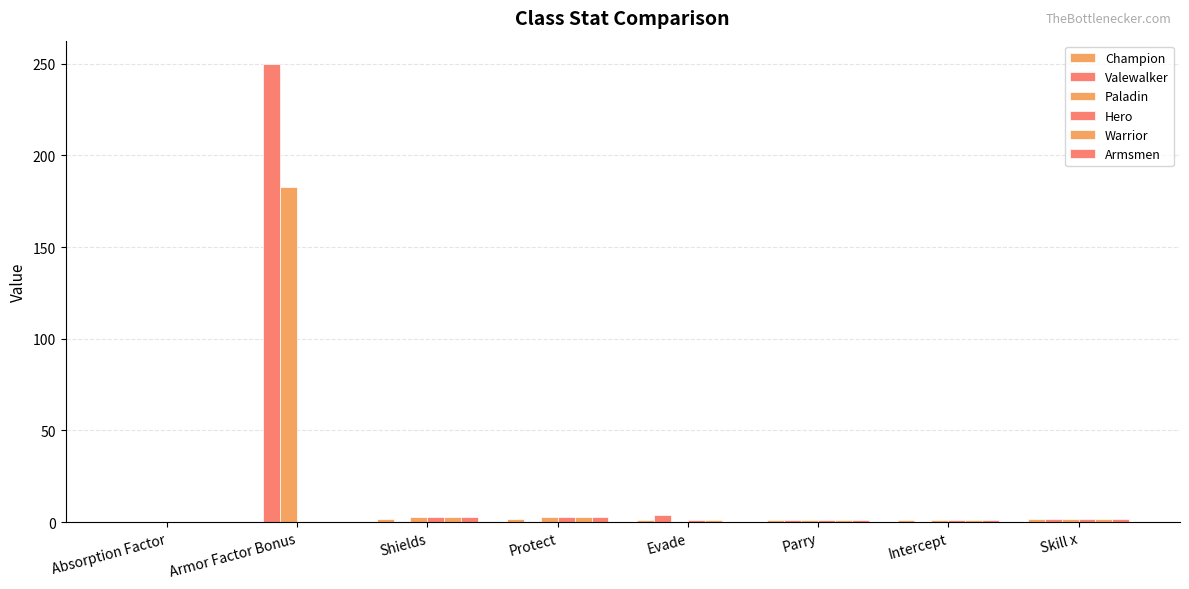

What is the spread (max minus min) of values at Armor Factor Bonus?

250.0